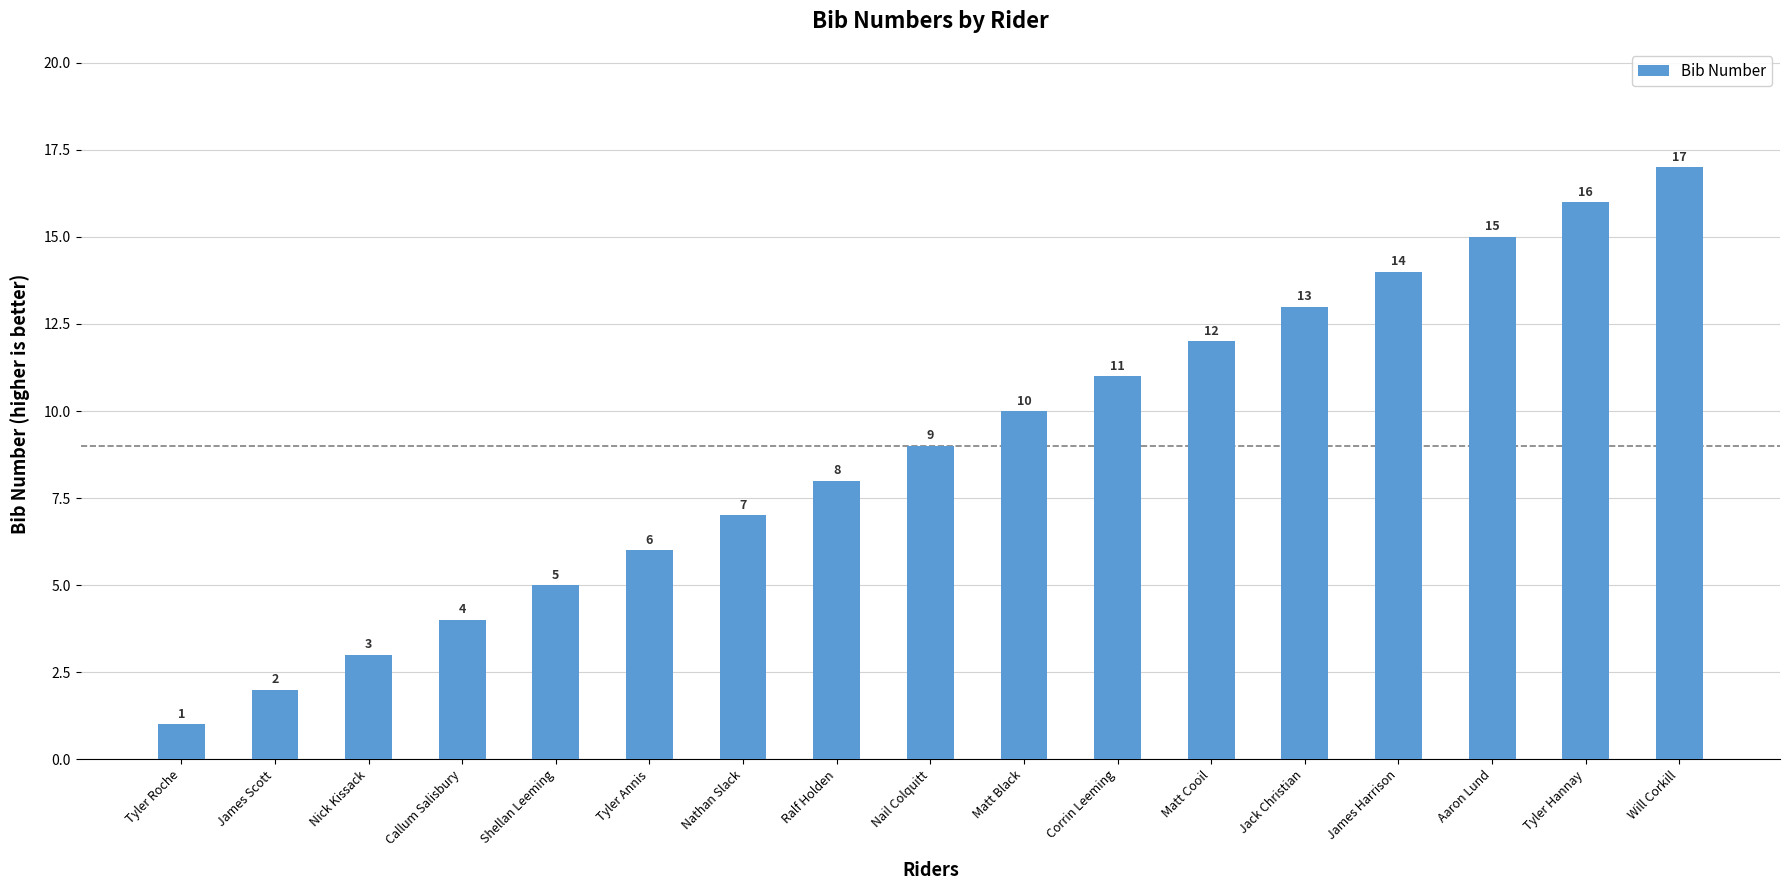

What position from the right is Aaron Lund?

3